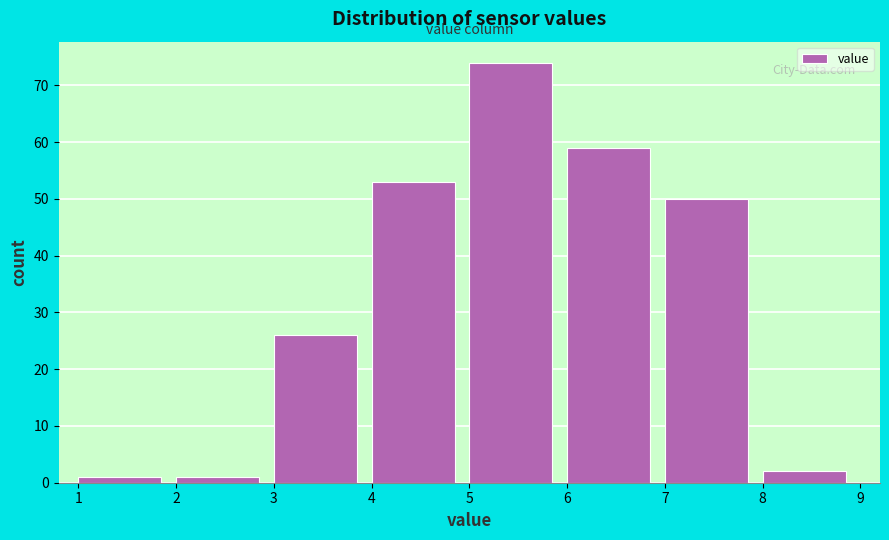

Over which range of the x-axis is the bar tallest?

5 to 6